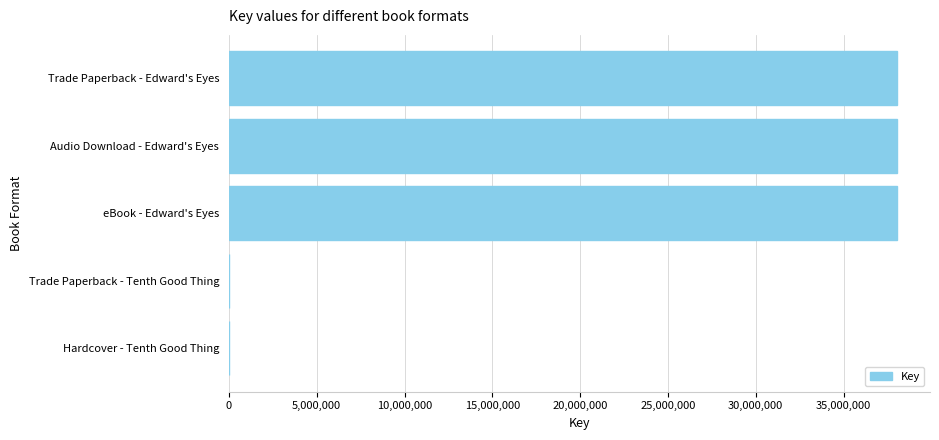

Is it true that the value at eBook - Edward's Eyes is 23898638?

False